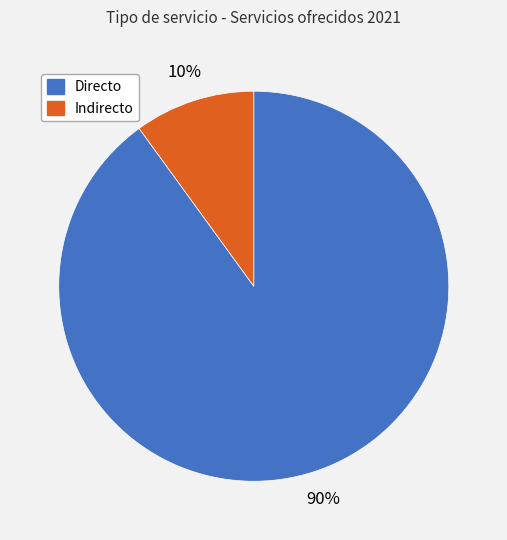

Is Directo the majority of the pie?

Yes